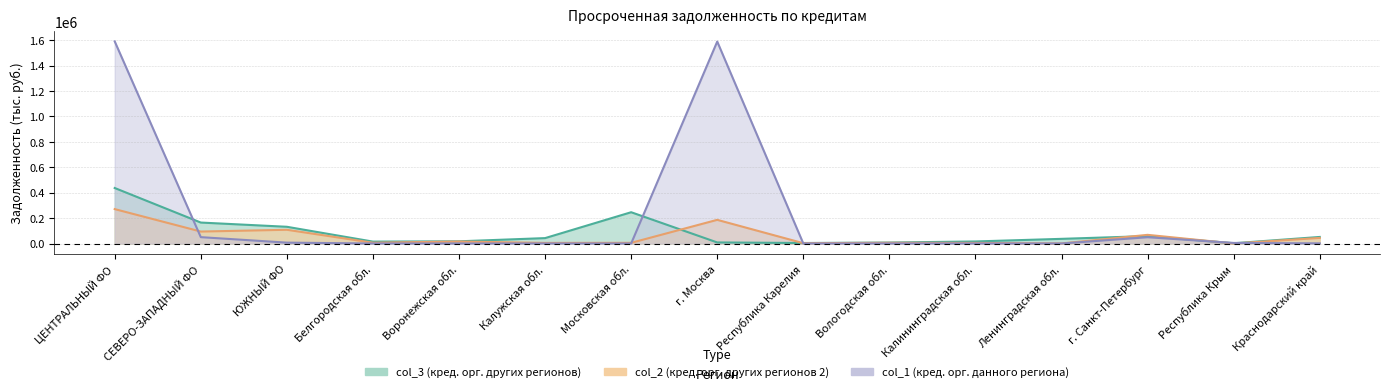

Rank the series at ЮЖНЫЙ ФО from highest to lowest value.

col_3, col_2, col_1